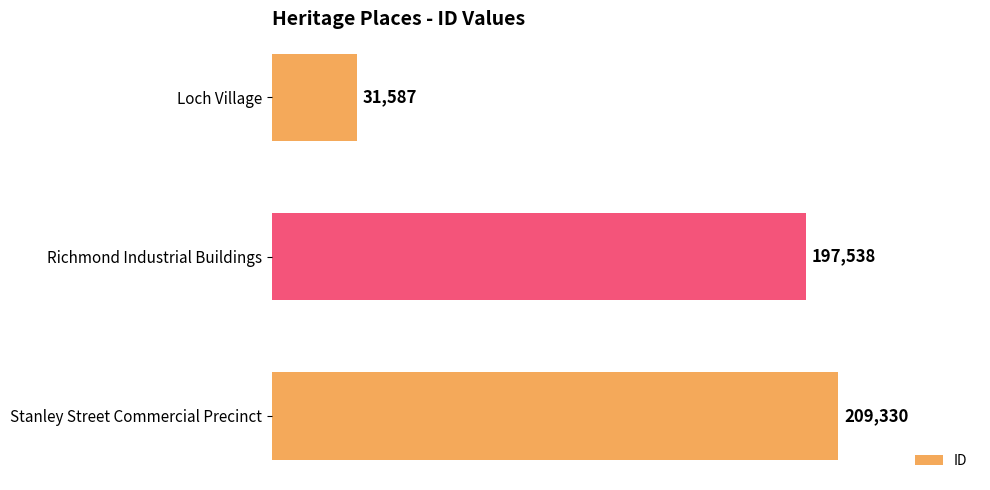

At which label is the value closest to 120458?

Richmond Industrial Buildings